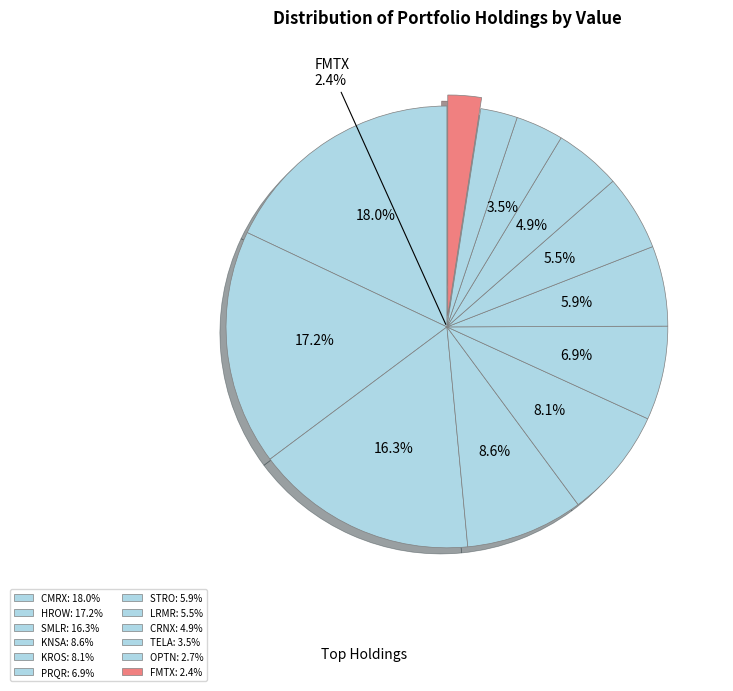

What percentage do PRQR and KROS together represent?

14.9%